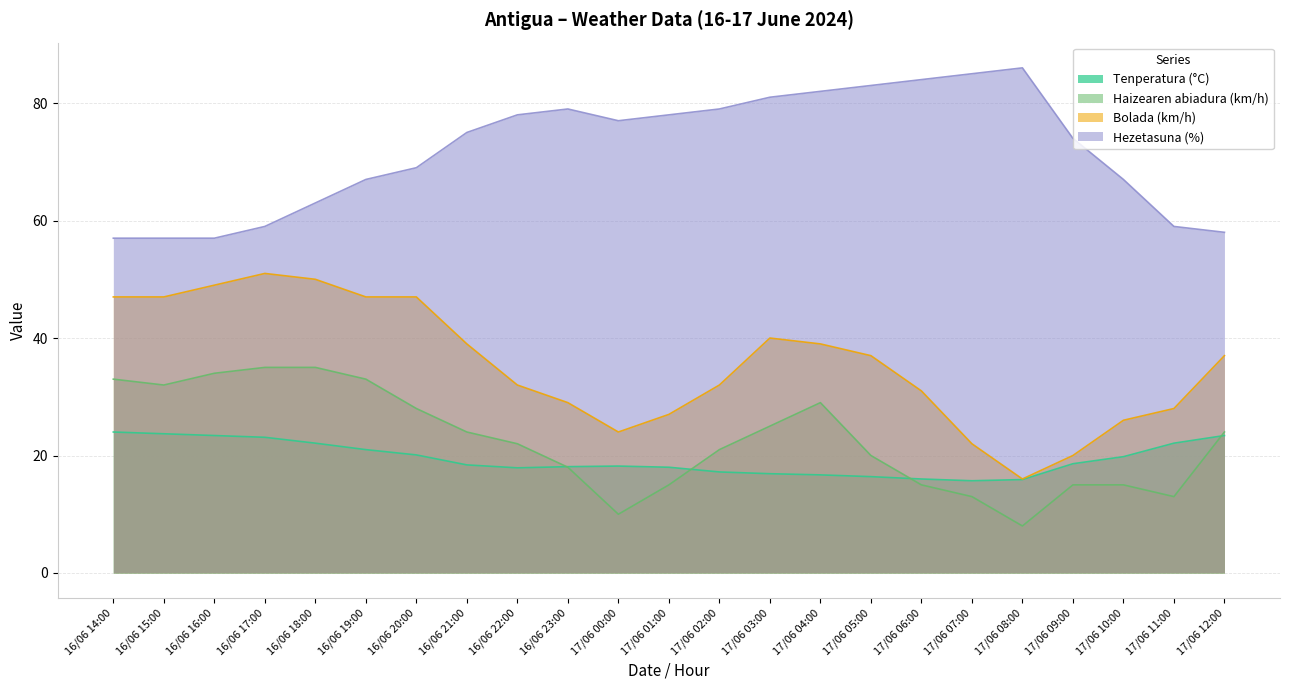

At which category is the sum across all series the highest?

16/06 18:00